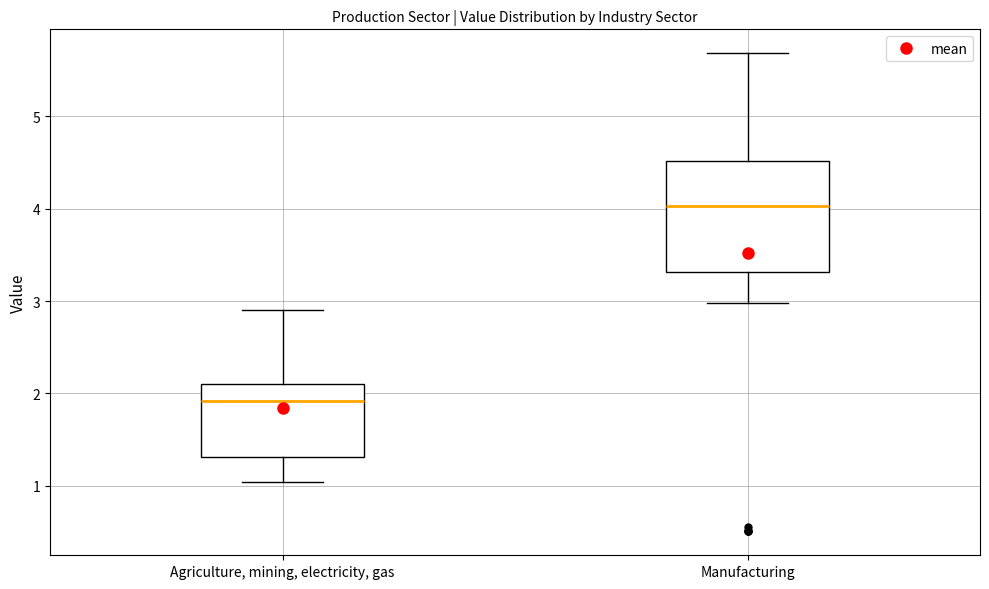

Reading left to right, transcribe this box plot: for each box, give where its median line is, the range the box spans, and where its two whiskers end, as read against the y-axis. The values are not printed on the chart, so give them approximately, as read against the axis.

Agriculture, mining, electricity, gas: median 1.9, box 1.3 to 2.1, whiskers 1.0 to 2.9
Manufacturing: median 4.0, box 3.3 to 4.5, whiskers 3.0 to 5.7